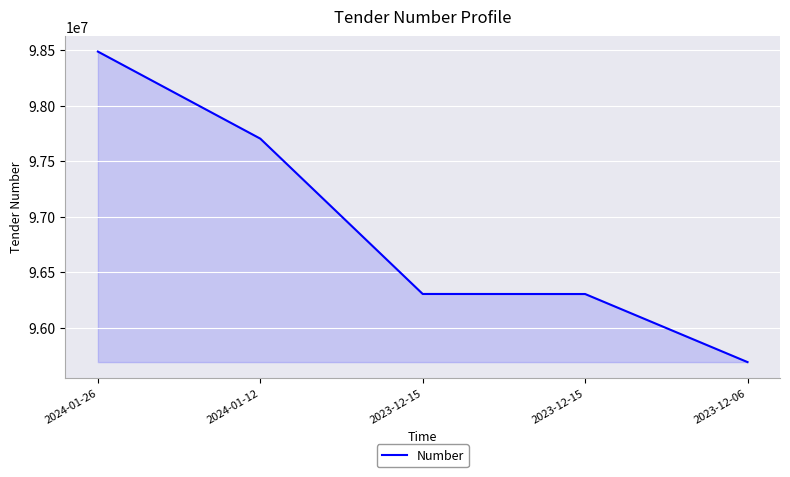

What is the approximate value at 2024-01-12?

97702100